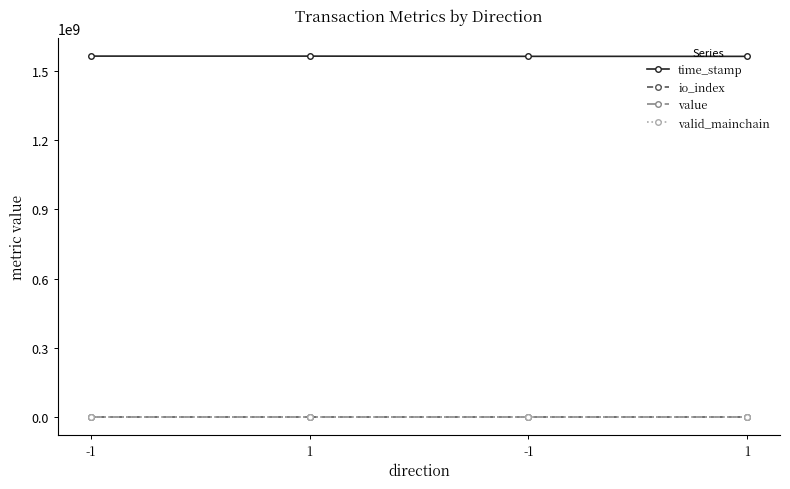

Where is the first local maximum for io_index?

1